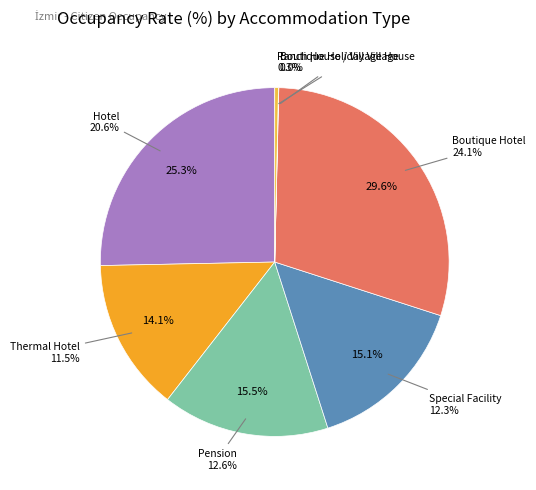

Which slice is the largest?

Boutique Hotel